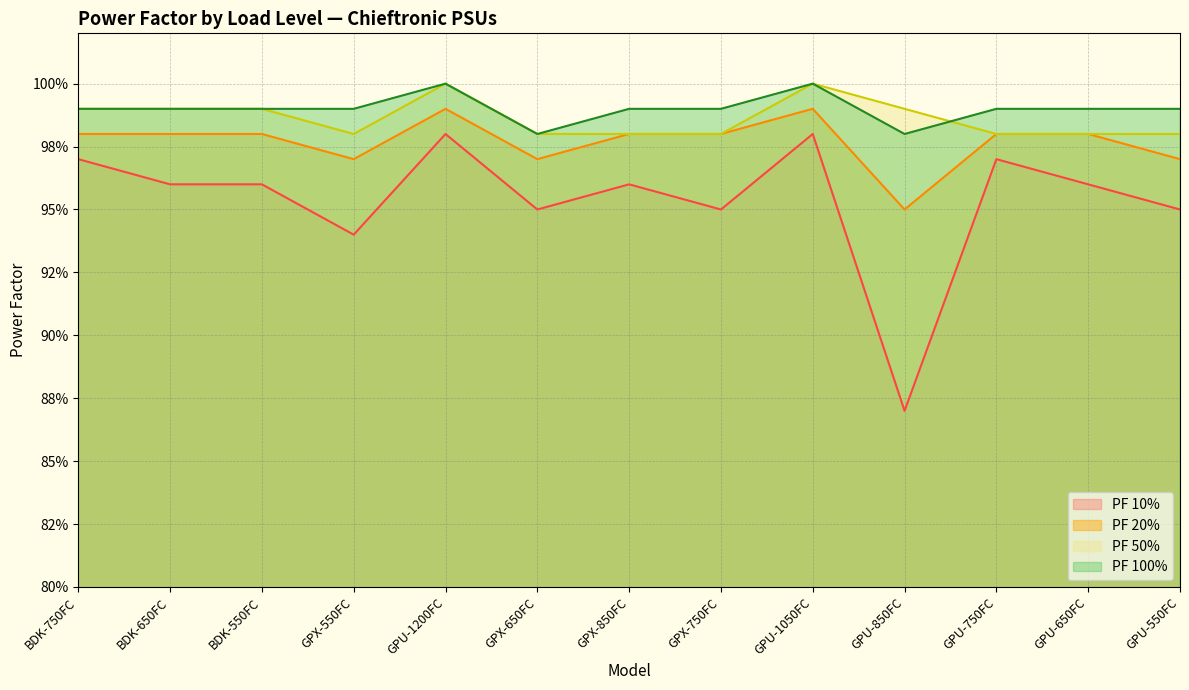

Is the value of PF 100% at GPU-850FC greater than the value of PF 10% at GPX-850FC?

Yes